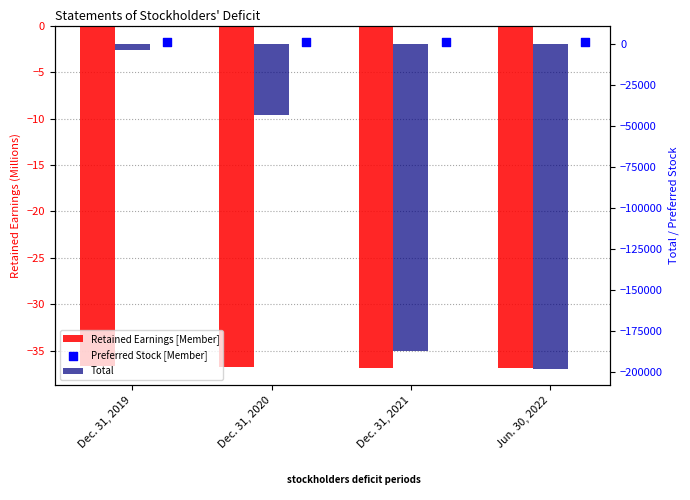

Is the value of Total at Dec. 31, 2019 greater than the value of Preferred Stock [Member] at Dec. 31, 2019?

No